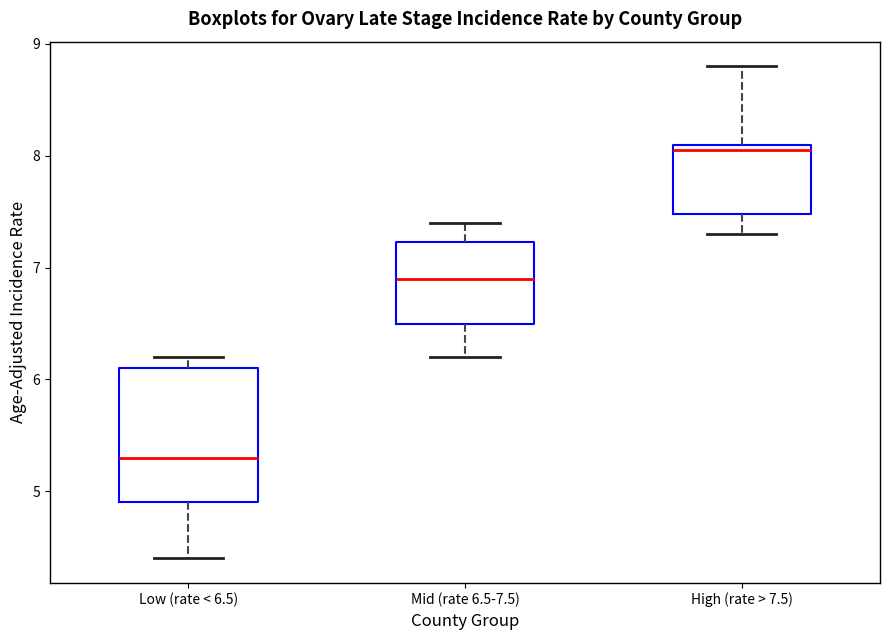

Where does the lower whisker of the box for Low (rate < 6.5) end on the y-axis? The values are not printed on the chart, so give them approximately, as read against the axis.

4.4